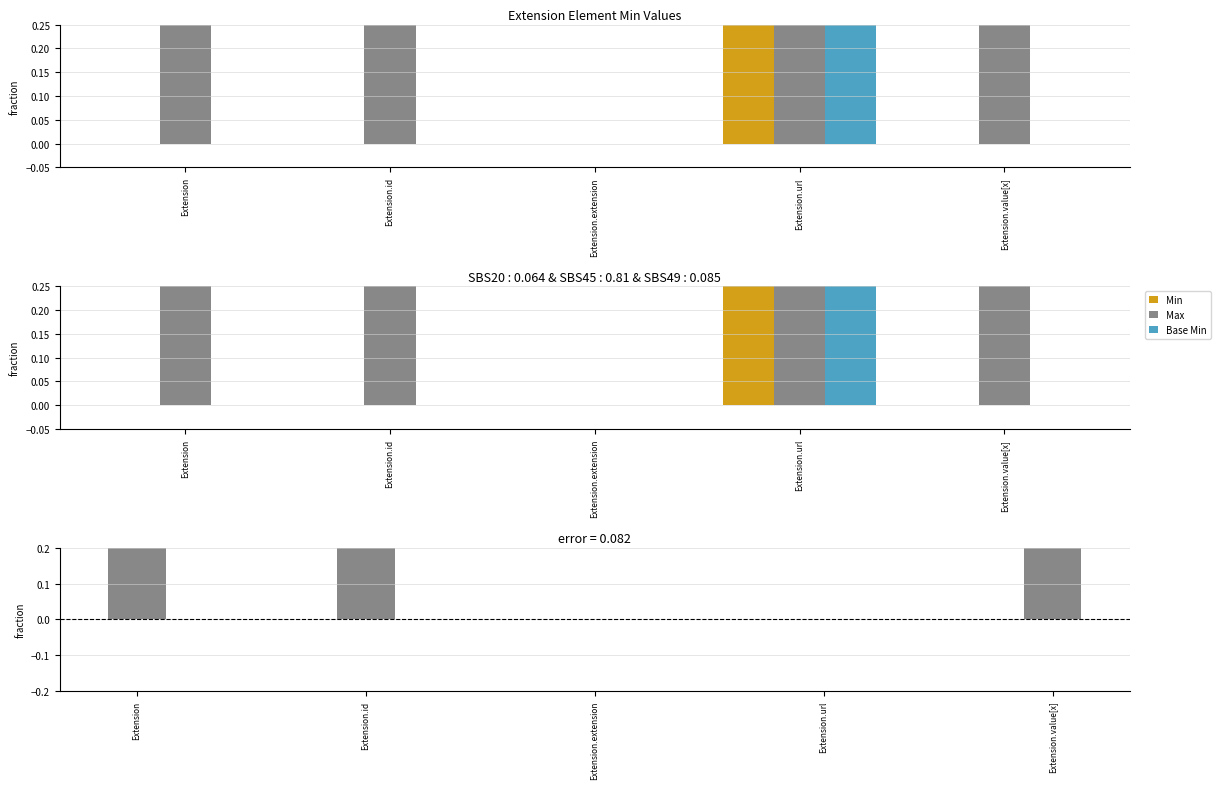

Which category has the lowest value in the Base Min series?

Extension